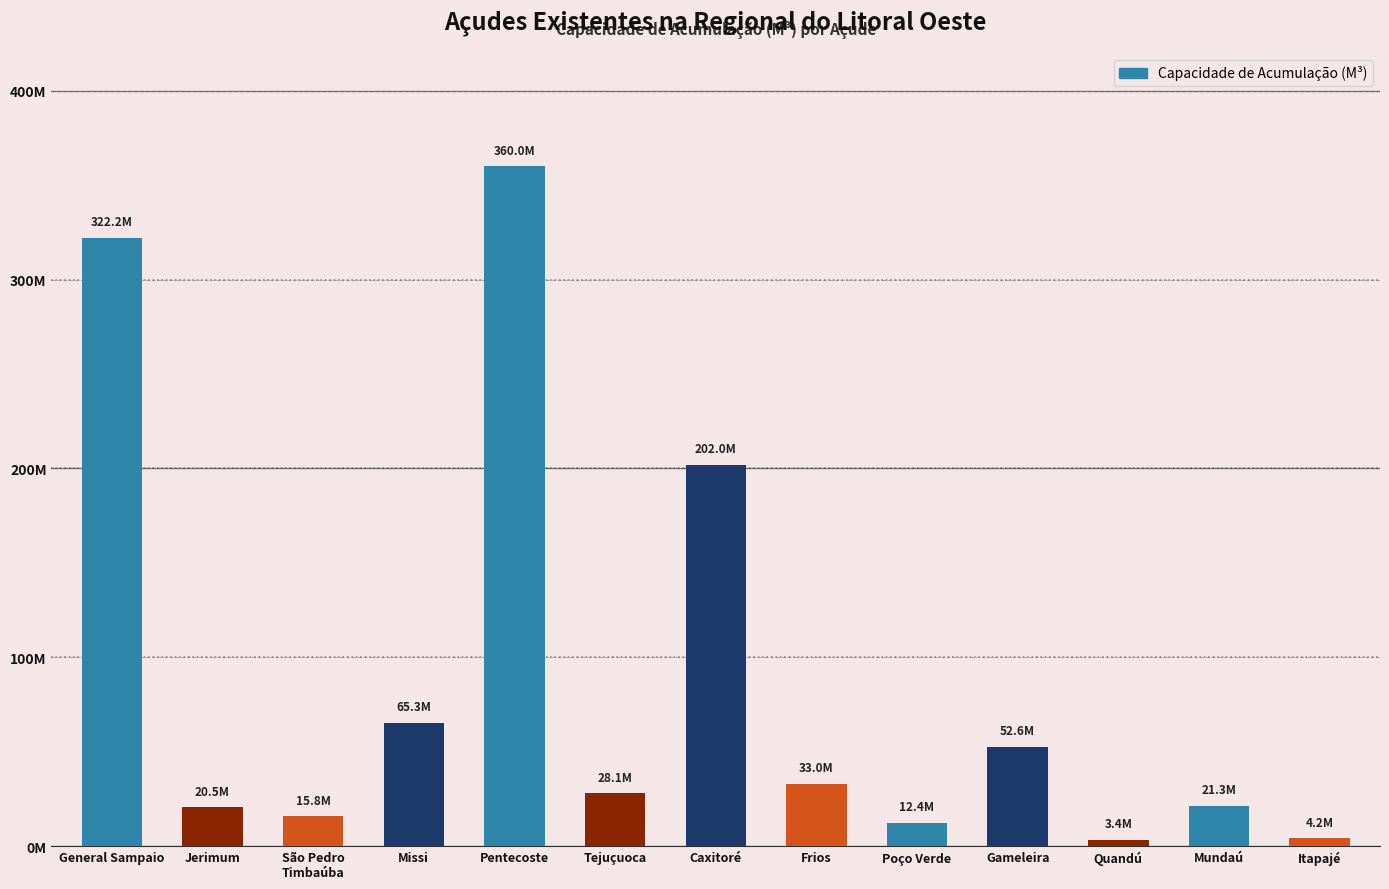

Which has a higher value, Mundaú or São Pedro
Timbaúba?

Mundaú